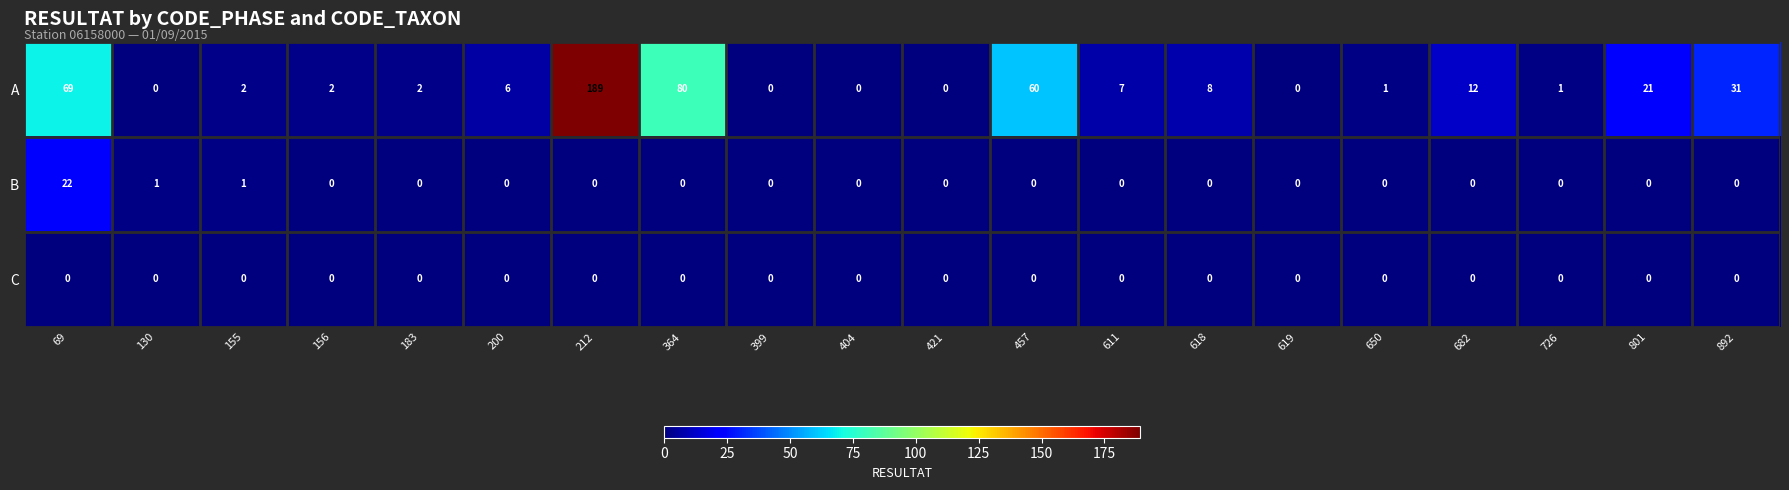

Which series has the largest total across all categories?

A